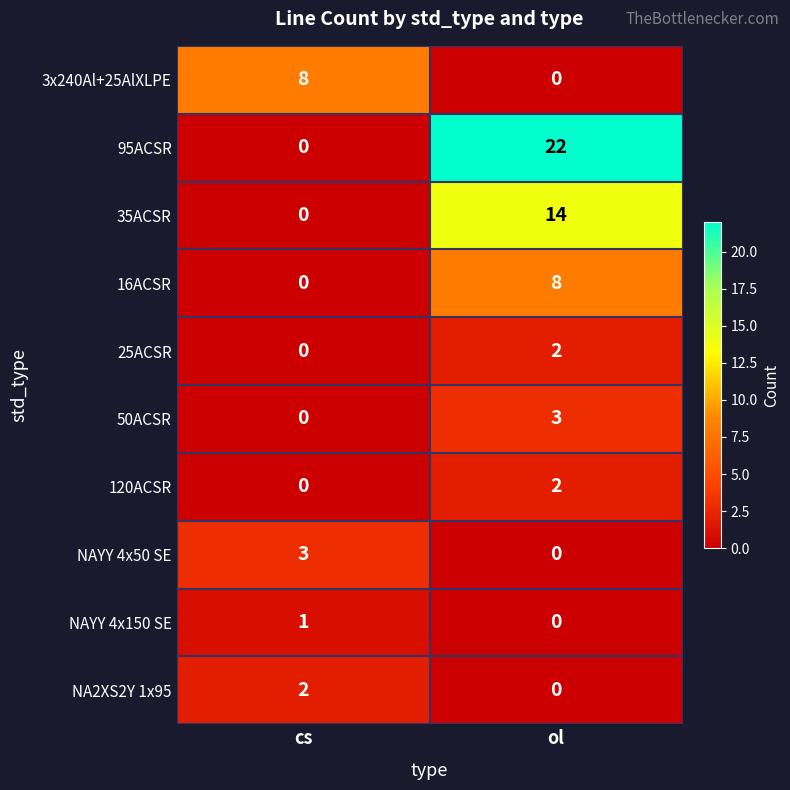

At how many categories does at least one series exceed 10?

1